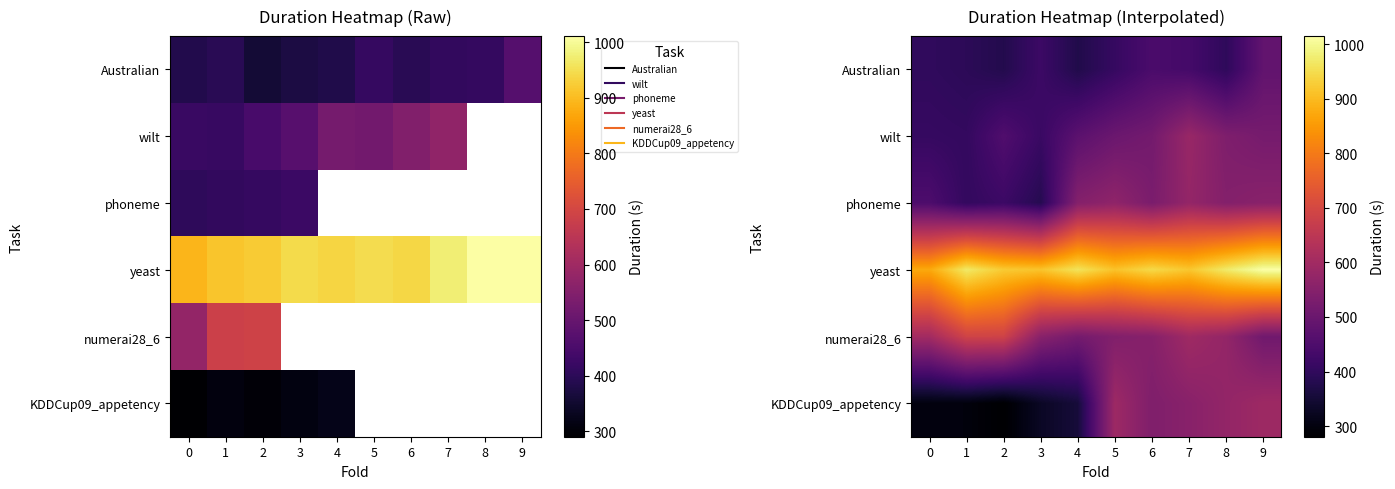

What is the greatest value displayed?

1014.8